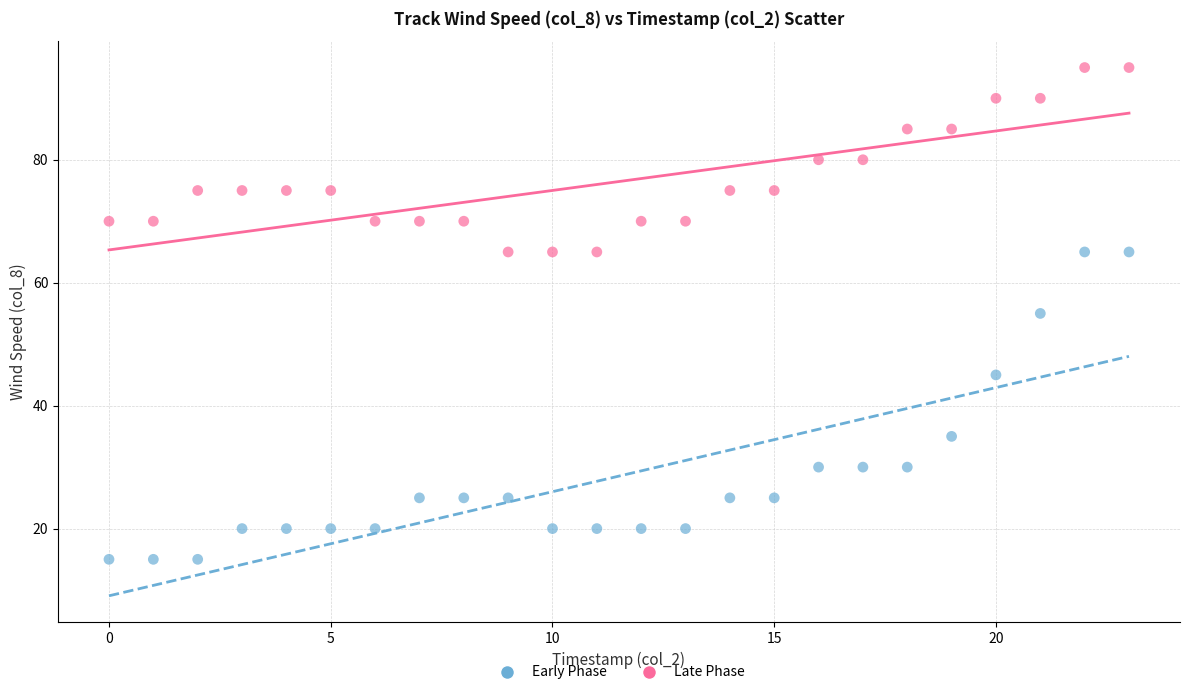

Across all data points, what is the range of Y values (max minus min)?

80